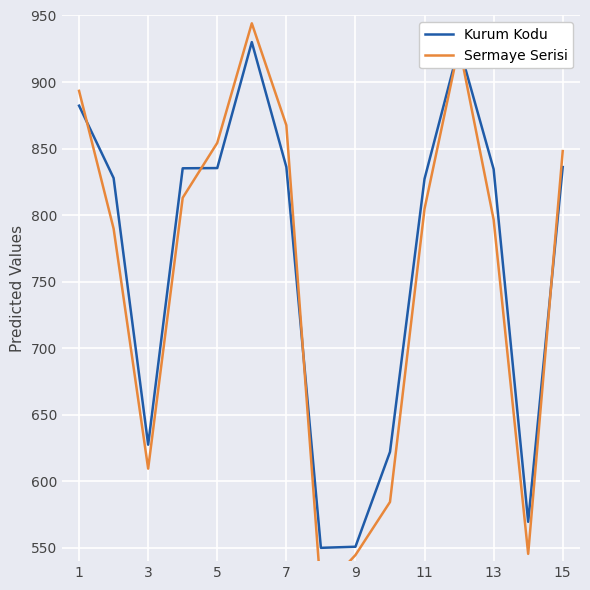

What is the value of the Kurum Kodu point at the 6th from the left?

930.0